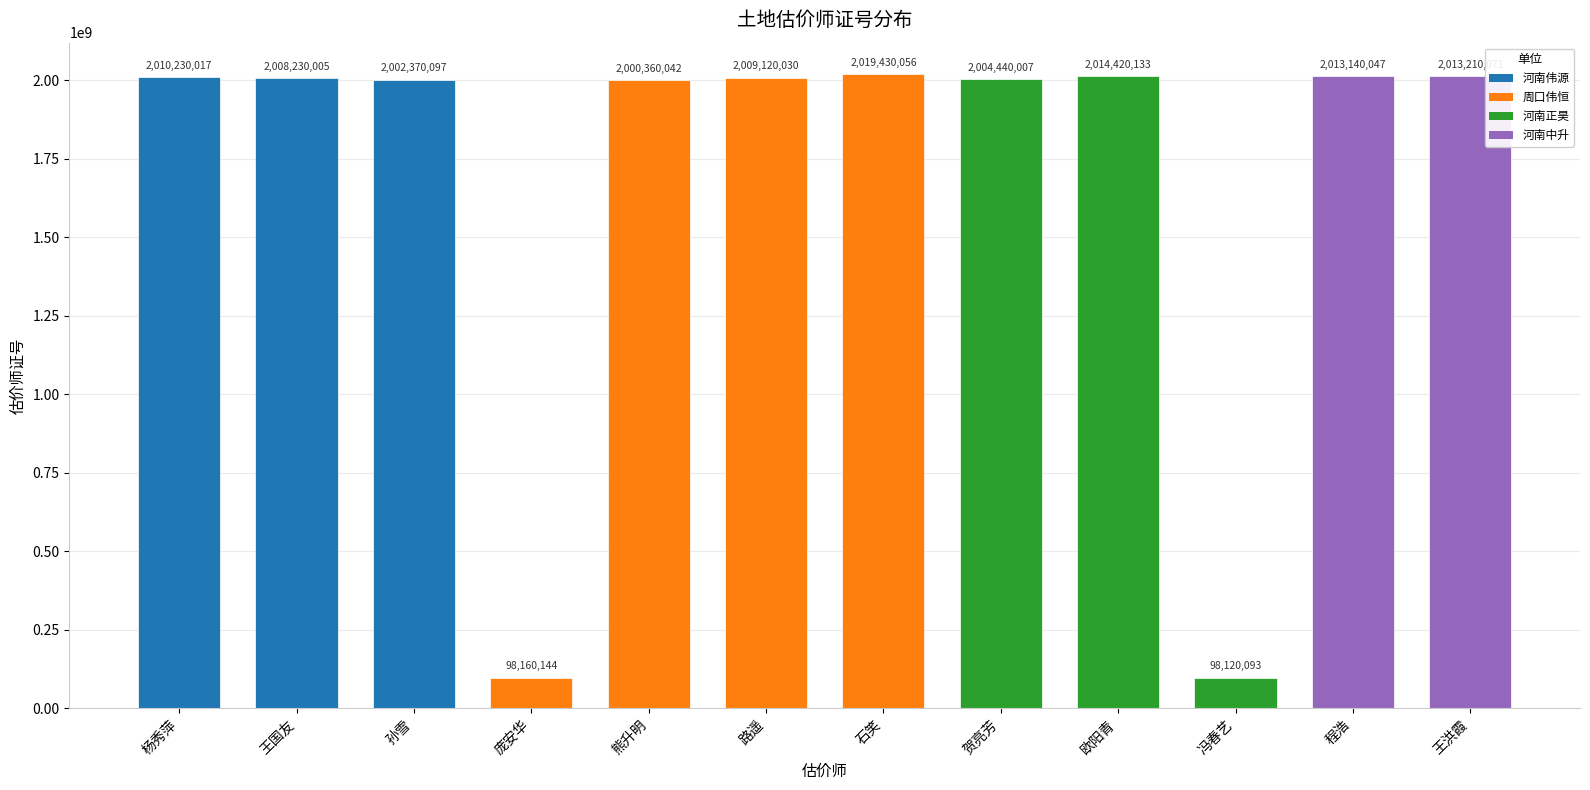

The value at 冯春艺 is 98120093. True or false?

True